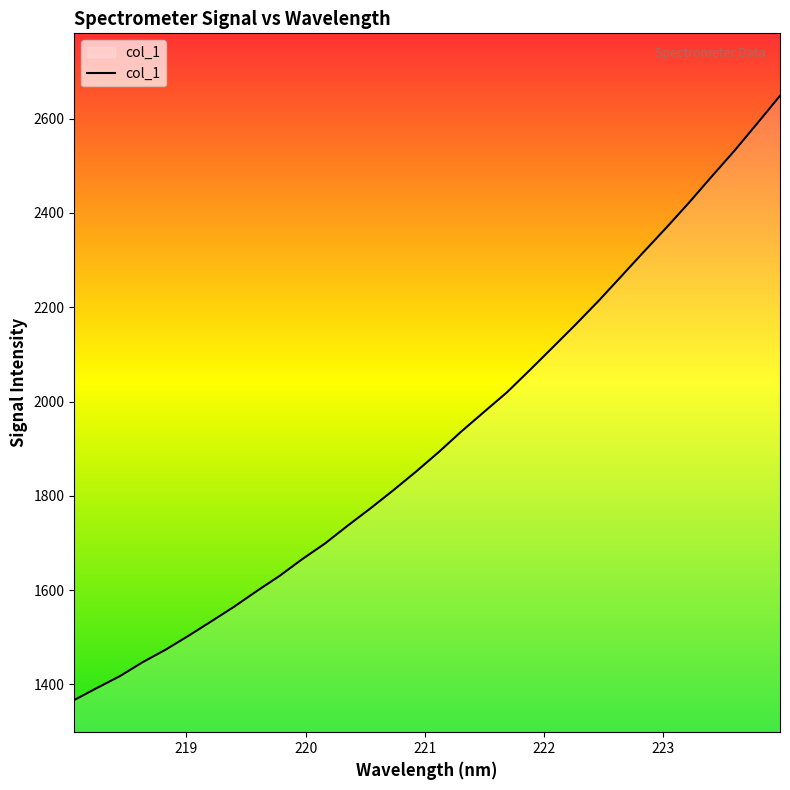

What is the maximum value shown in the chart?

2648.7